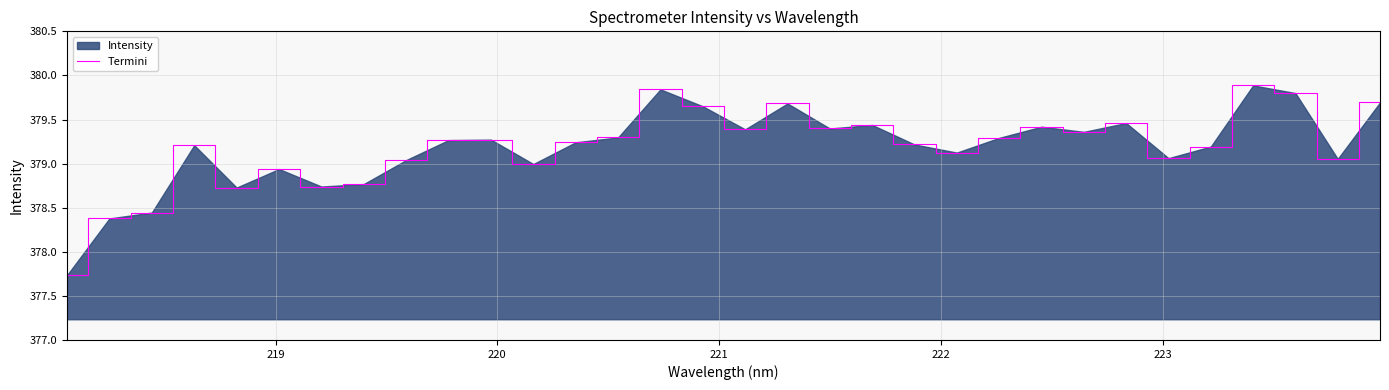

How many lines are shown in the chart?

1